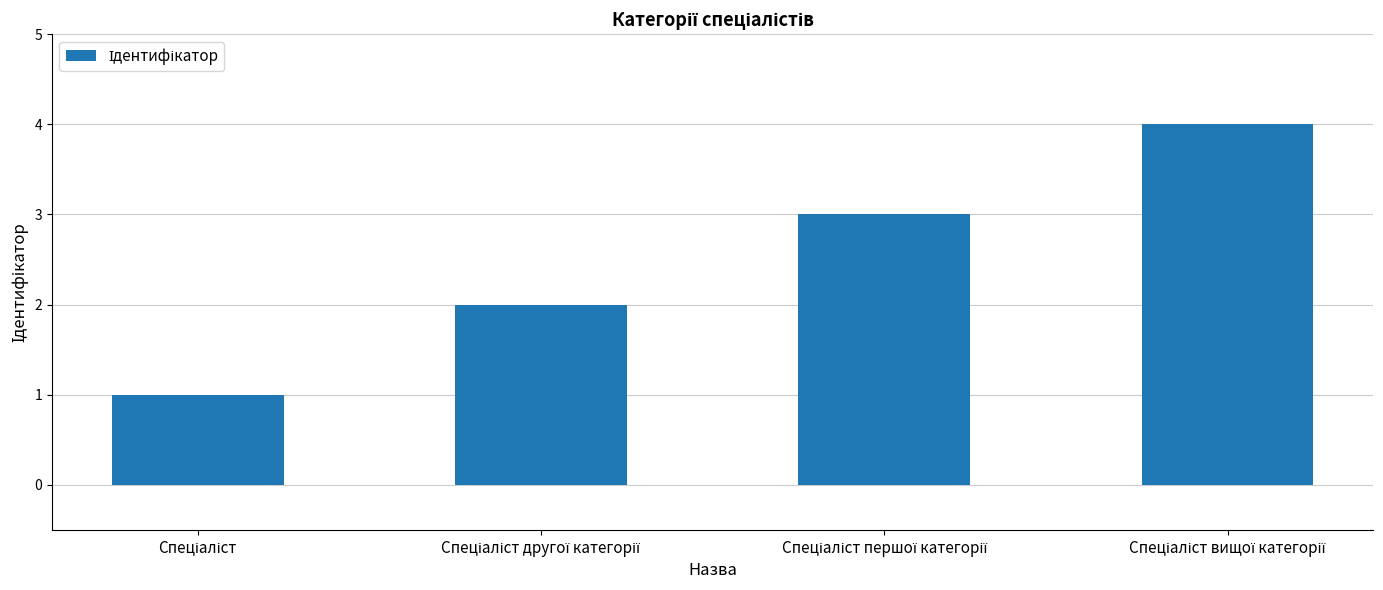

How many data points does each series have?

4